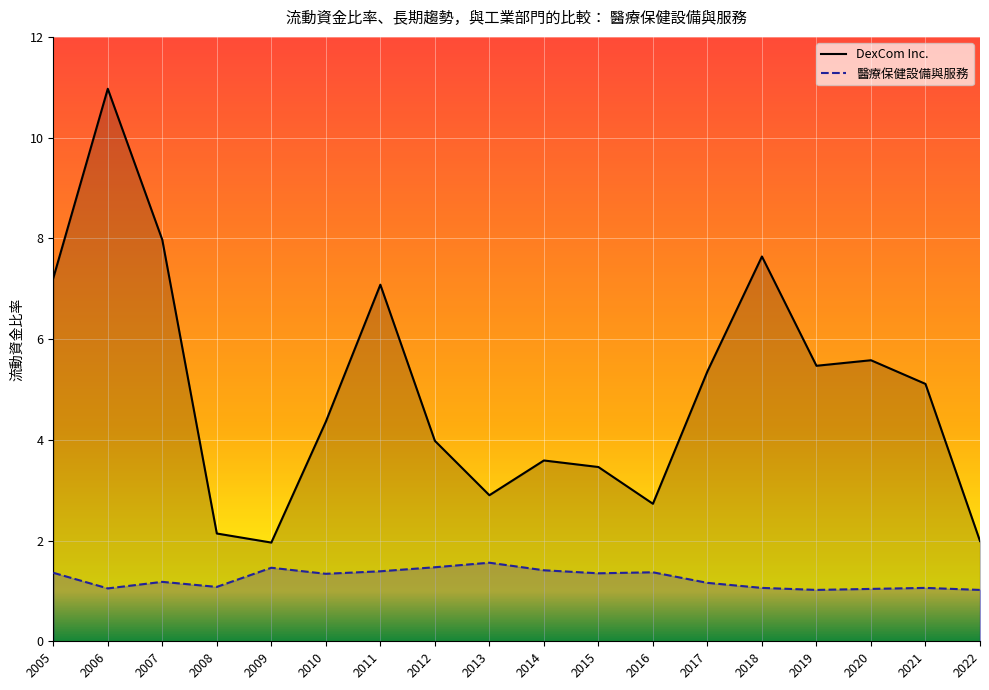

What is the minimum value shown in the chart?

1.0